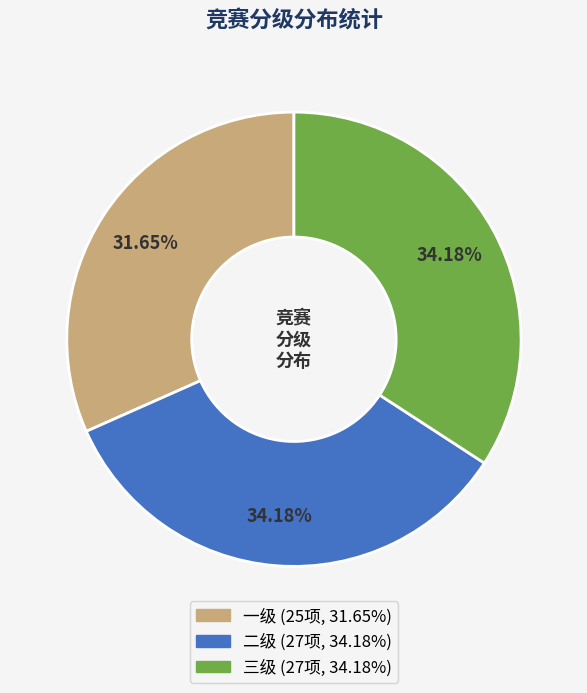

How many segments does this pie chart have?

3